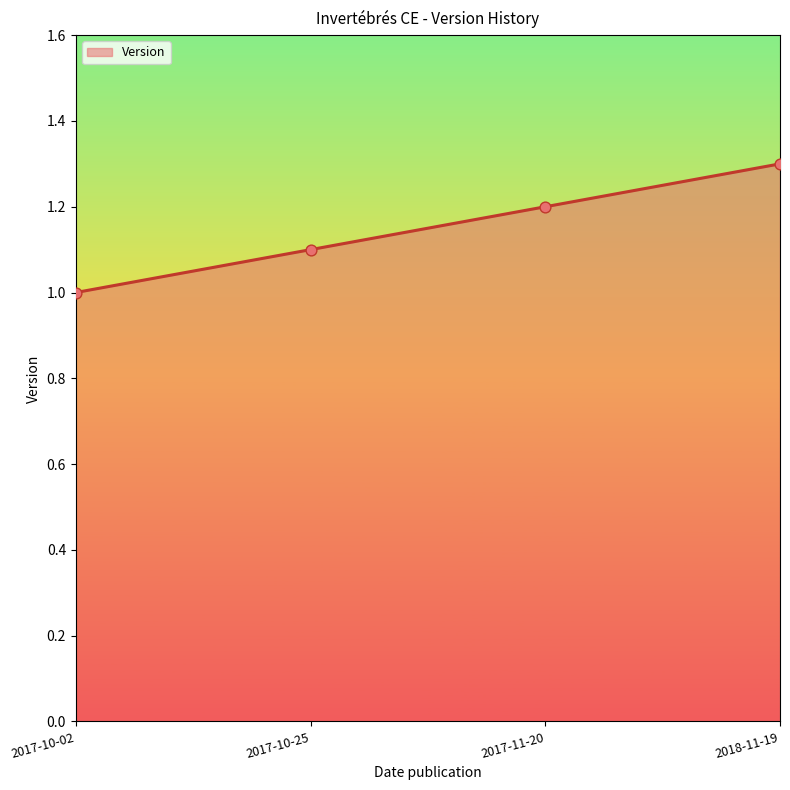

Which has a higher value, 2017-10-25 or 2017-11-20?

2017-11-20